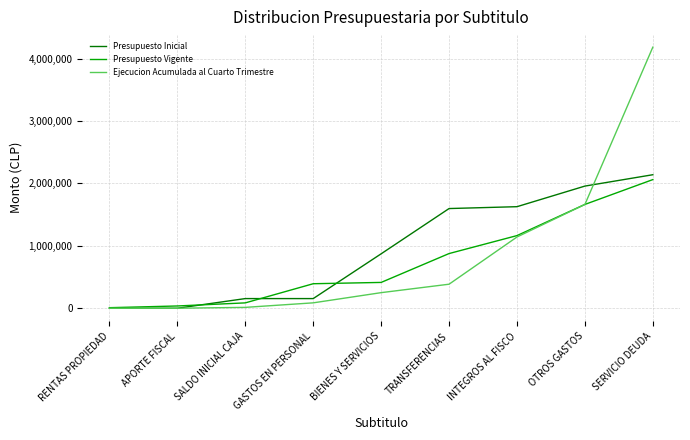

What is the difference between the highest and lowest values at TRANSFERENCIAS?

1211856